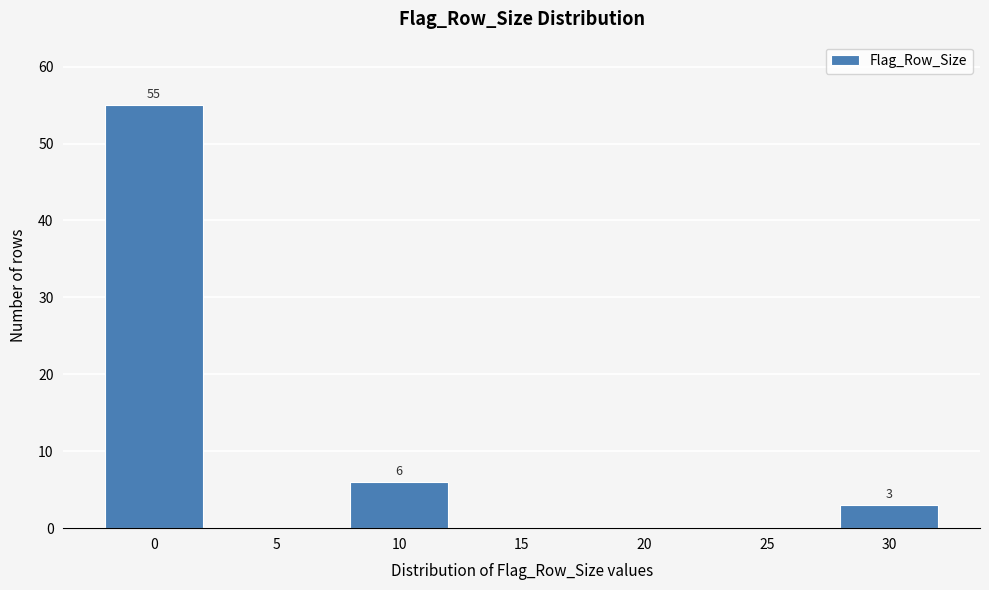

Reading right to left, transcribe all the data shown in this chart.

30=3	25=0	20=0	15=0	10=6	5=0	0=55